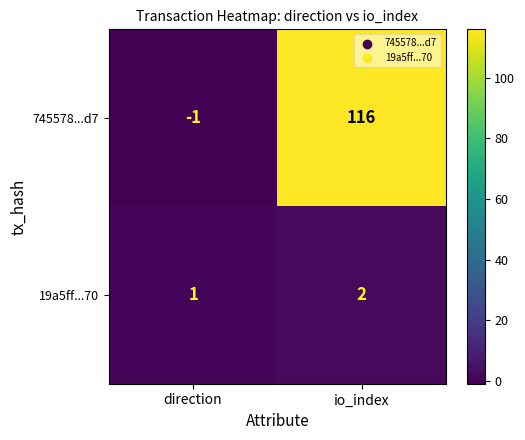

At which category does the chart reach its peak across all series?

io_index